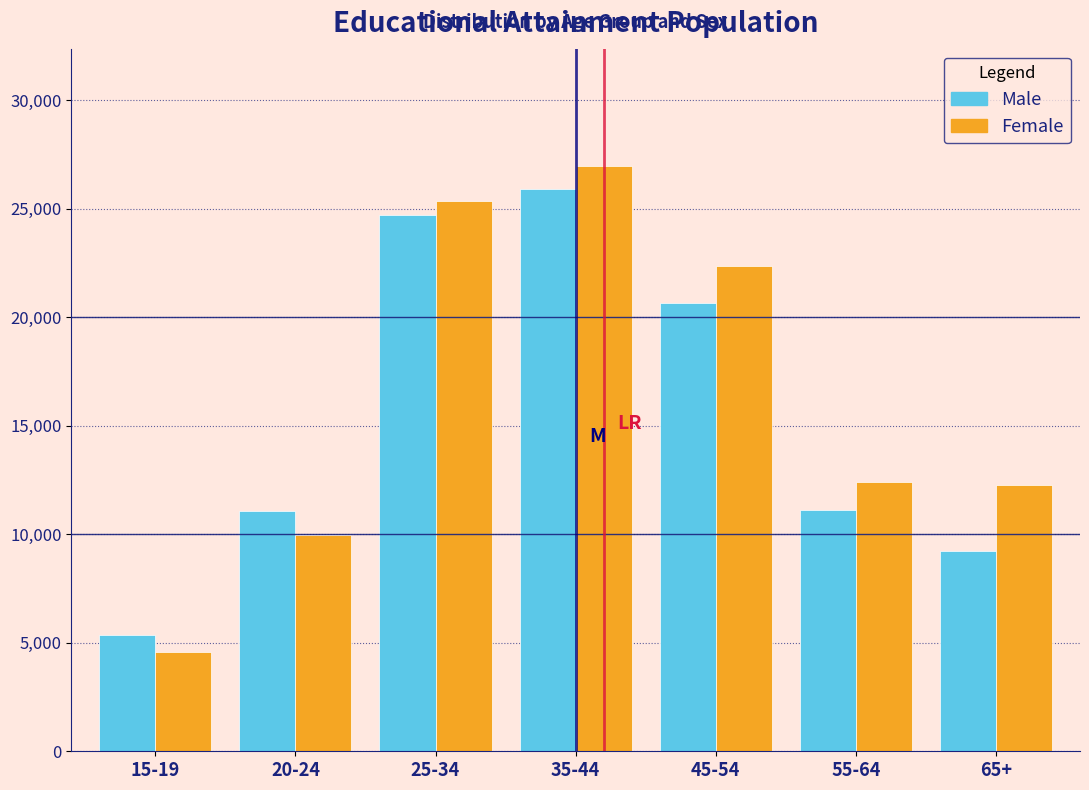

What is the difference between the maximum and minimum values in the Male series?

20575